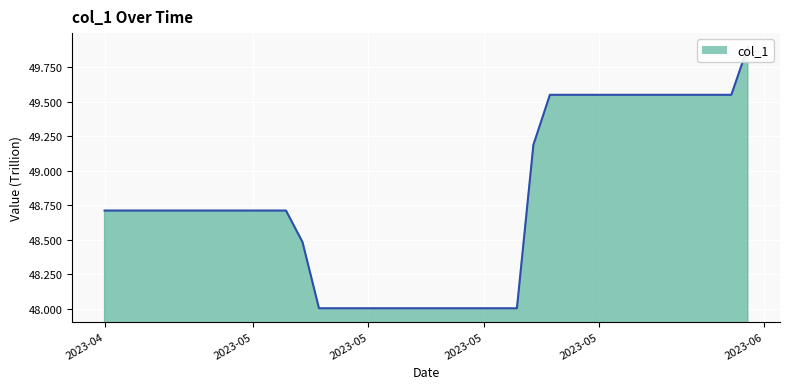

What value does the data have at 2023-05-31?

49.9